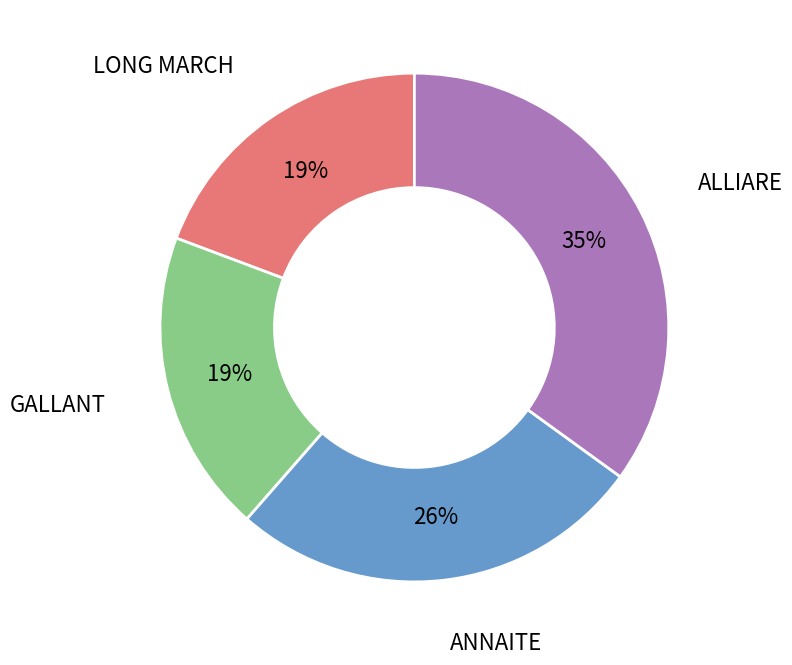

Does any single category account for the majority?

No